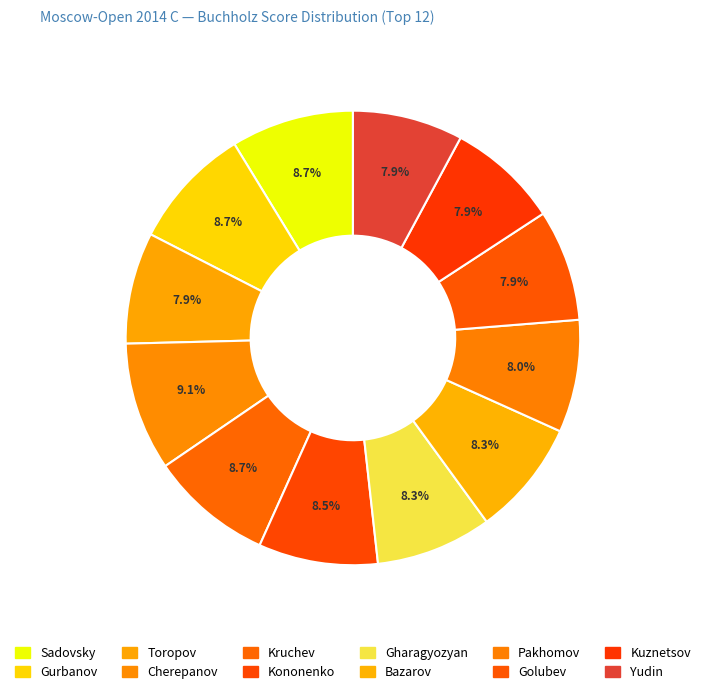

How many segments does this pie chart have?

12